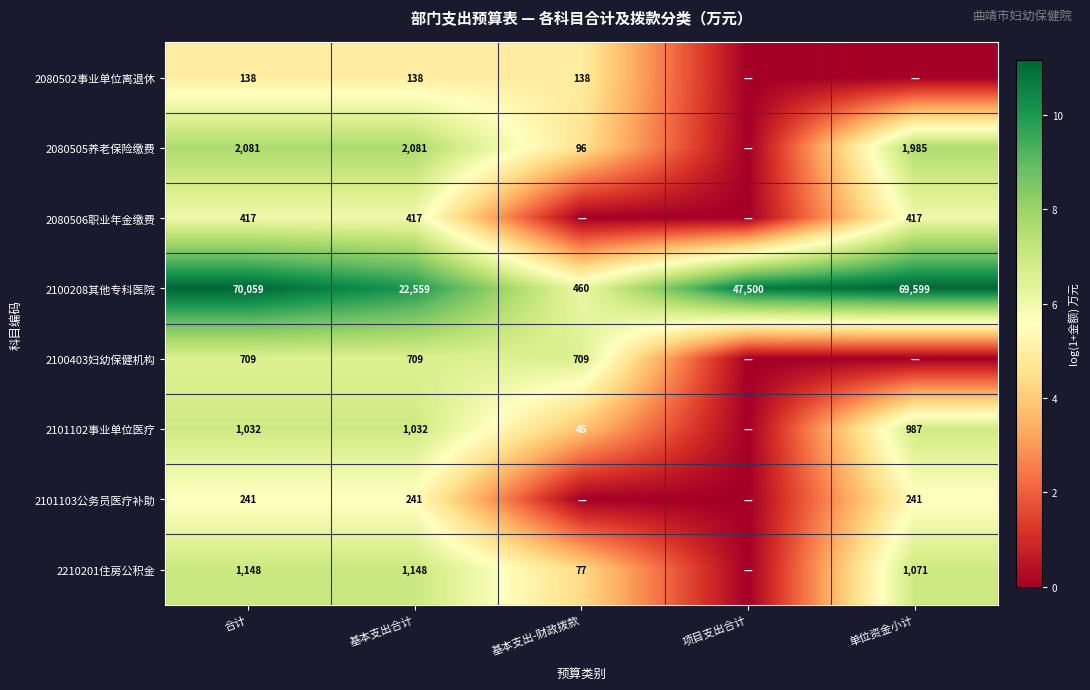

What is the difference between the 2100208其他专科医院 values at 项目支出合计 and 合计?

22559